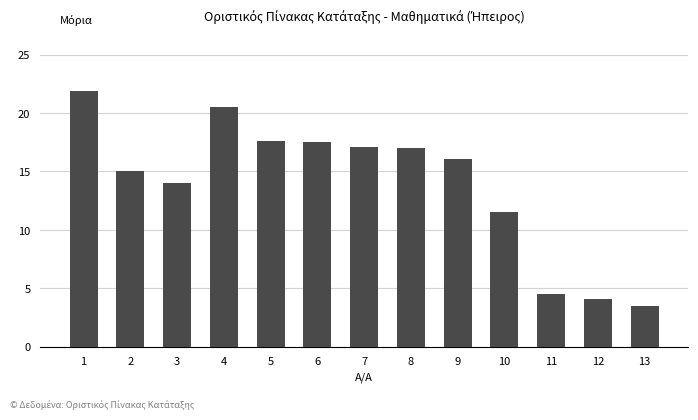

What is the sum of the values at 3 and 8?

31.0